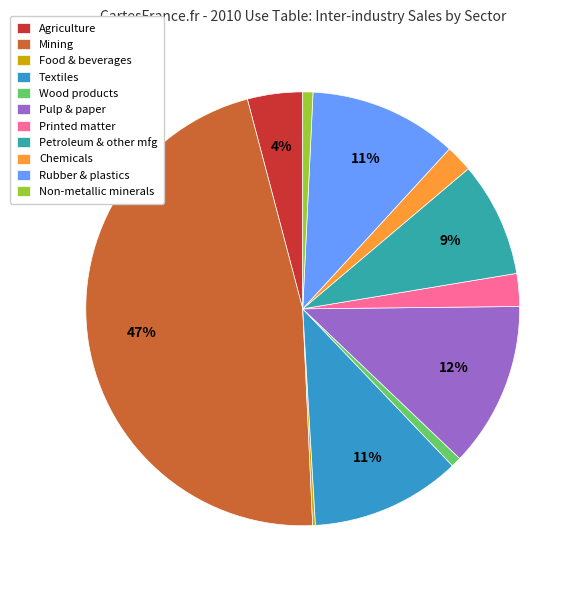

To the nearest percent, what is the difference between the largest and smallest slice percentages?

47%